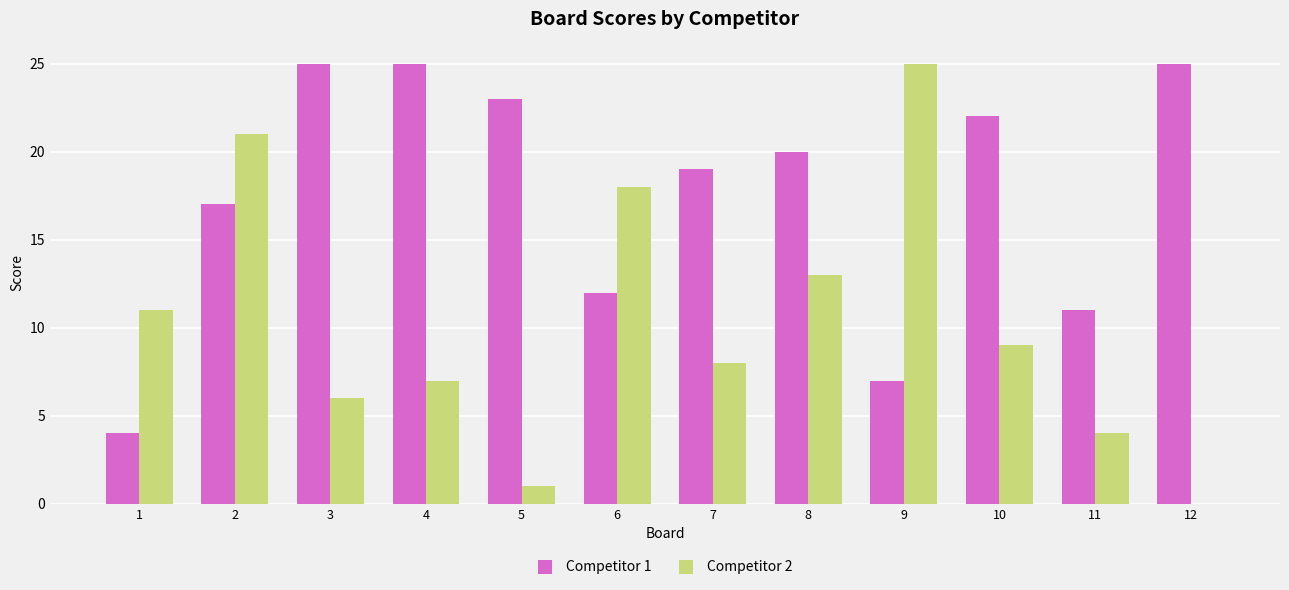

Where is Competitor 1 nearest to the value 14?

6